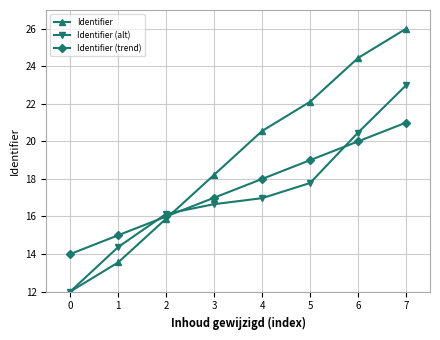

The Identifier (alt) series shows 23.0 at 7. True or false?

True